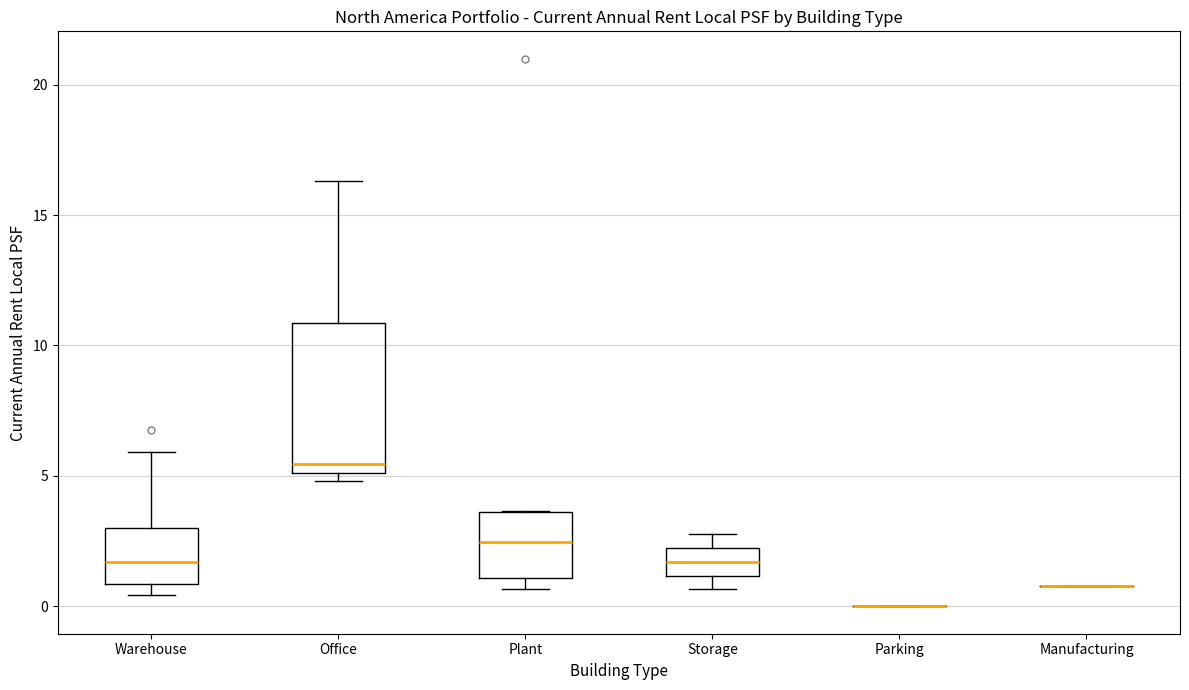

Which box is the tallest, from its lower edge to its upper edge?

Office